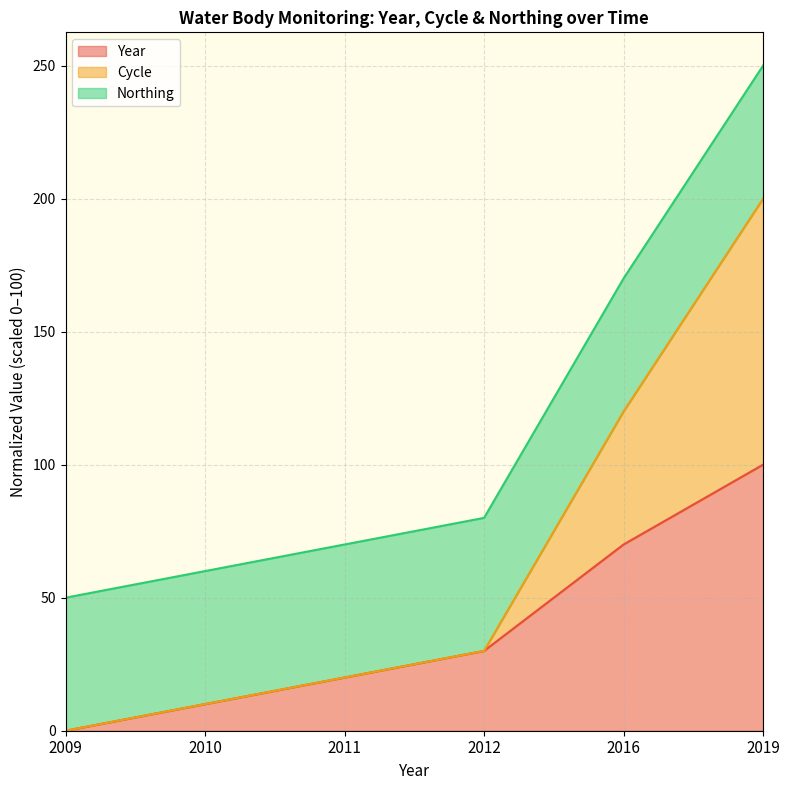

Rank the categories by Cycle value from lowest to highest.

2009, 2010, 2011, 2012, 2016, 2019